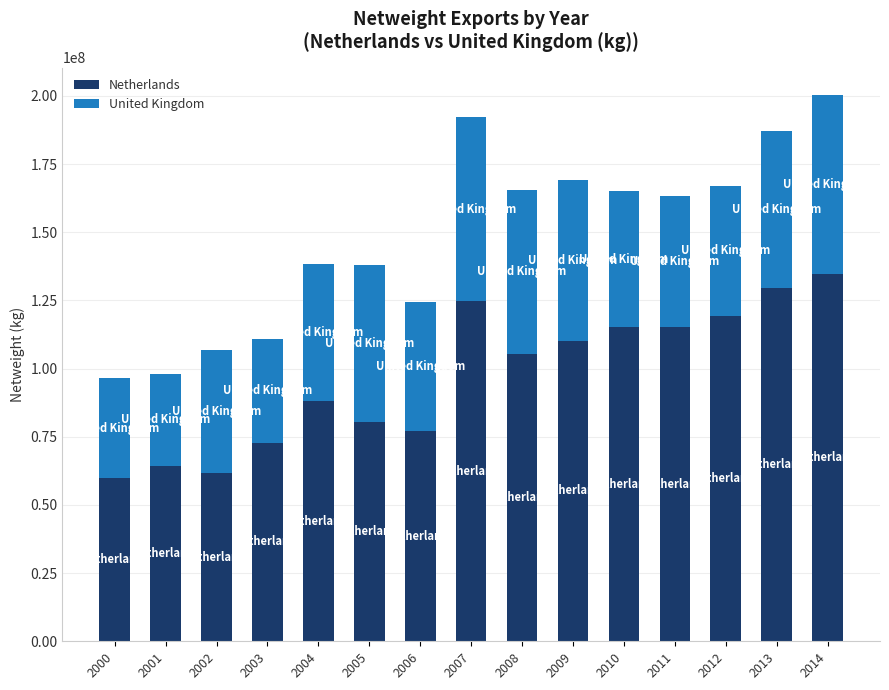

What is the total value across all series at 2003?

110734476